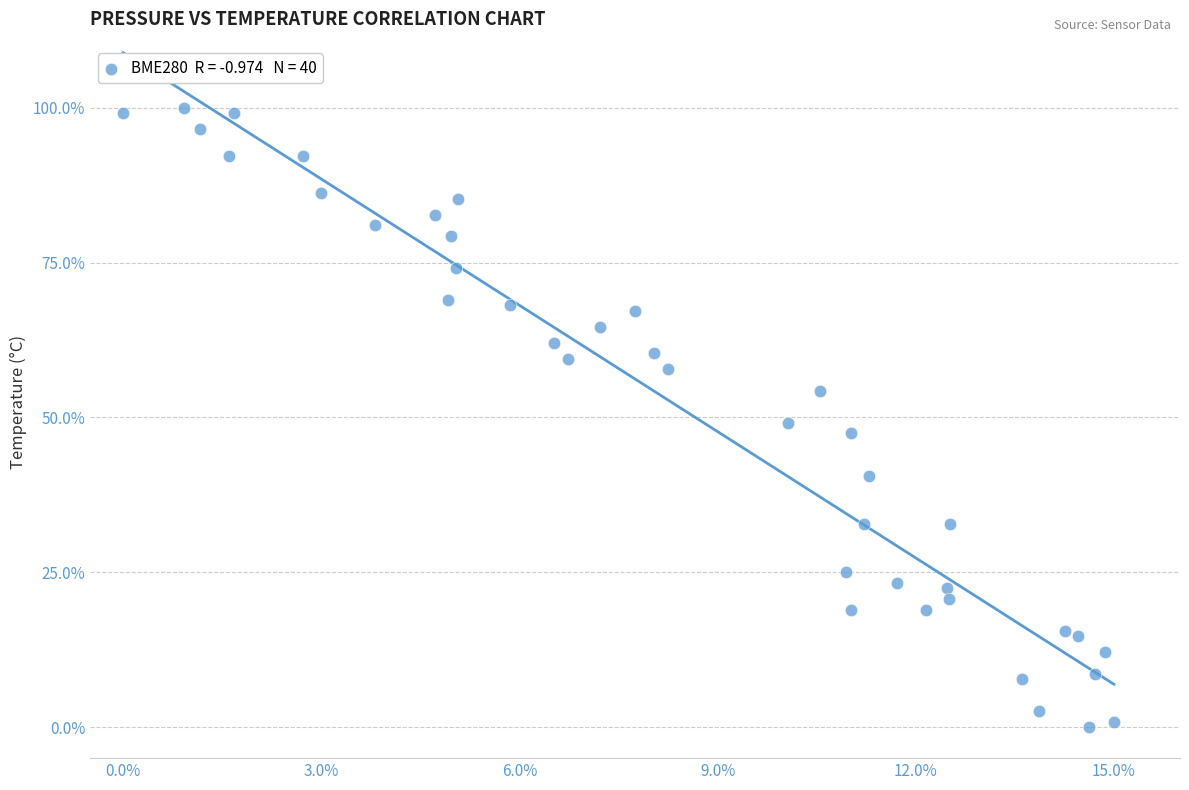

What is the range of X values (max minus min)?

15.0